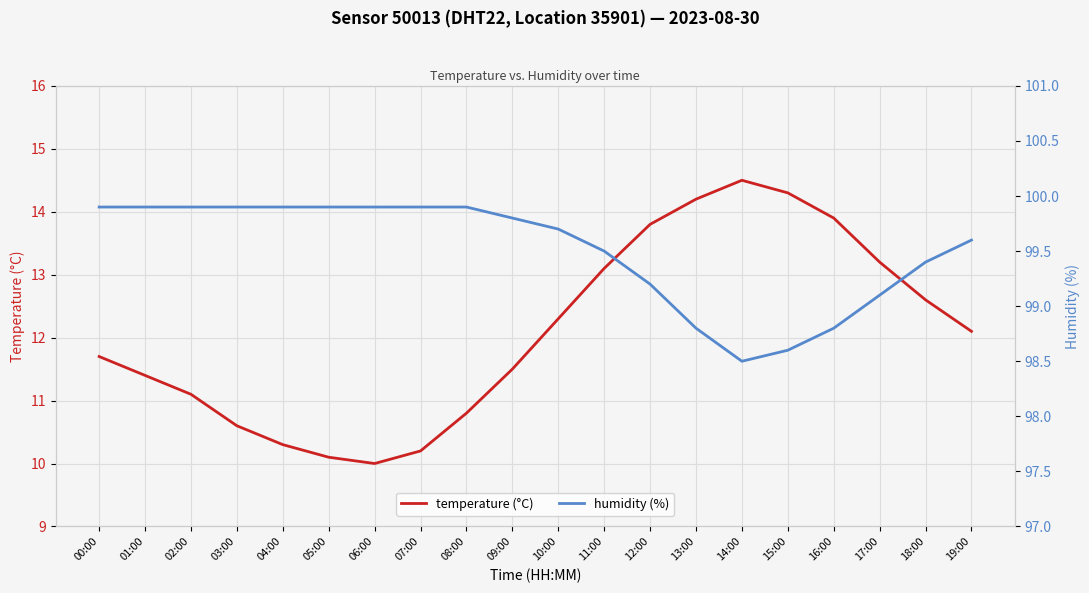

Which series has the largest total across all categories?

humidity (%)